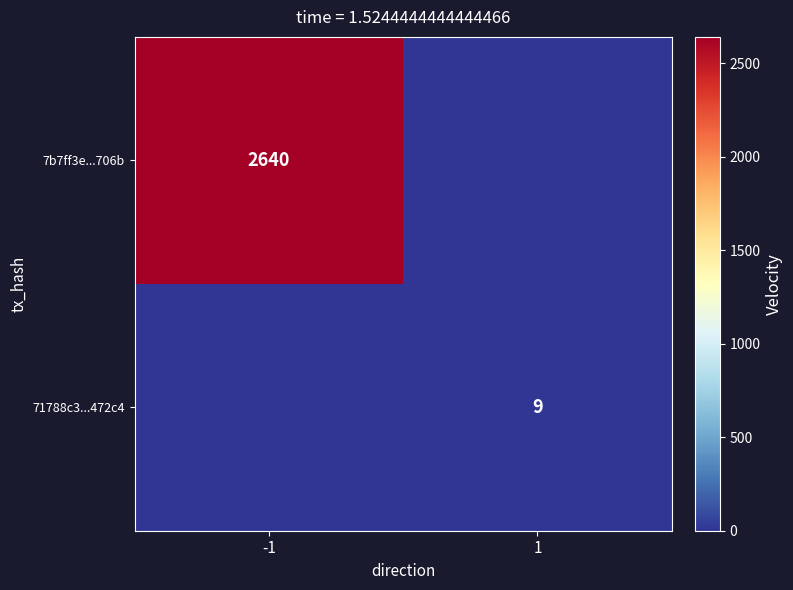

The value of 7b7ff3e...706b at -1 is 4215. True or false?

False